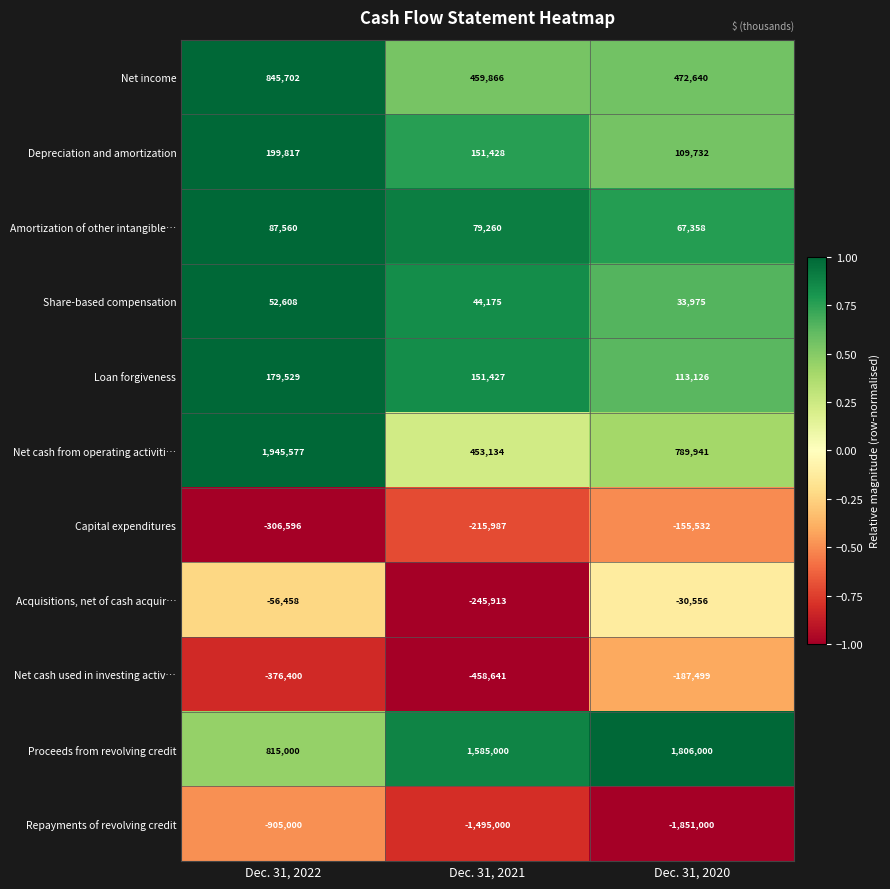

What is the sum of the Proceeds from revolving credit values at Dec. 31, 2020 and Dec. 31, 2021?

3391000